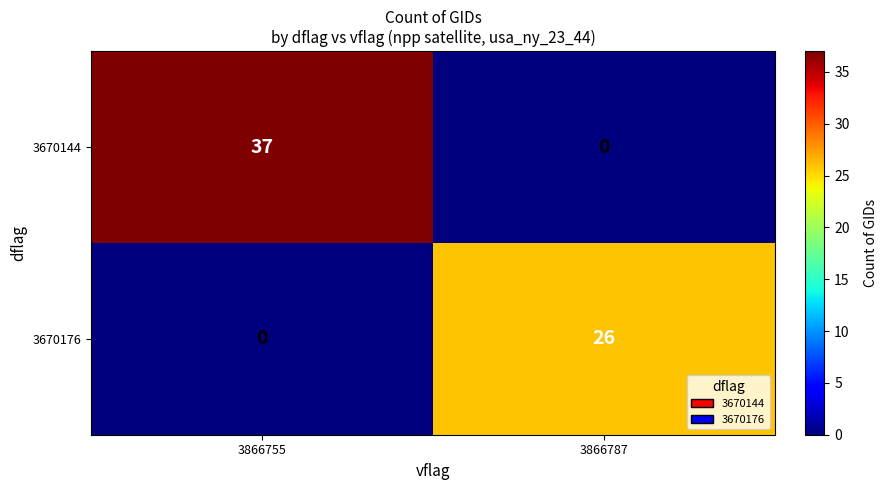

Which series has the largest range (max minus min)?

3670144